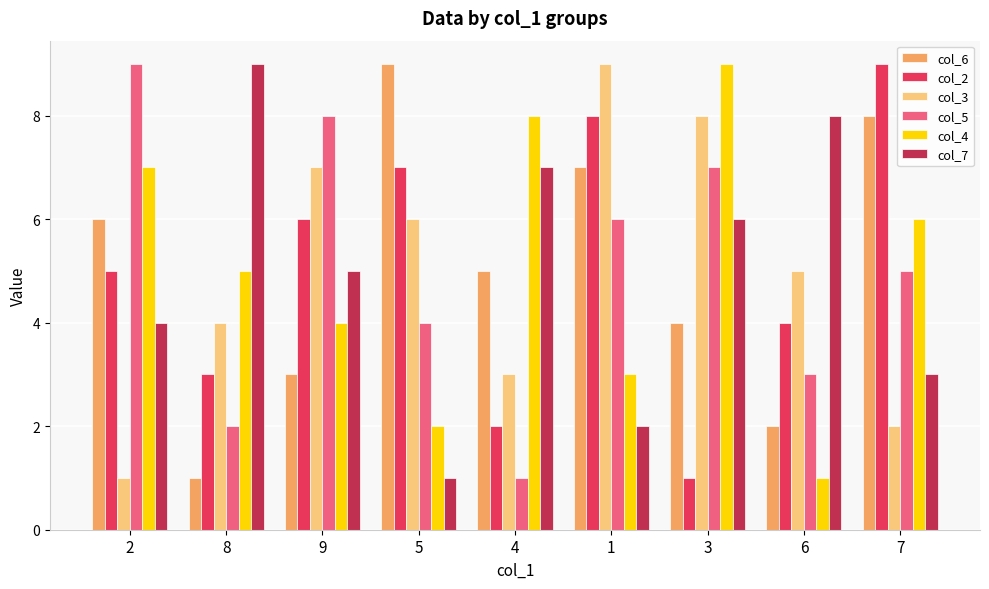

At which label does col_5 first exceed 5?

2